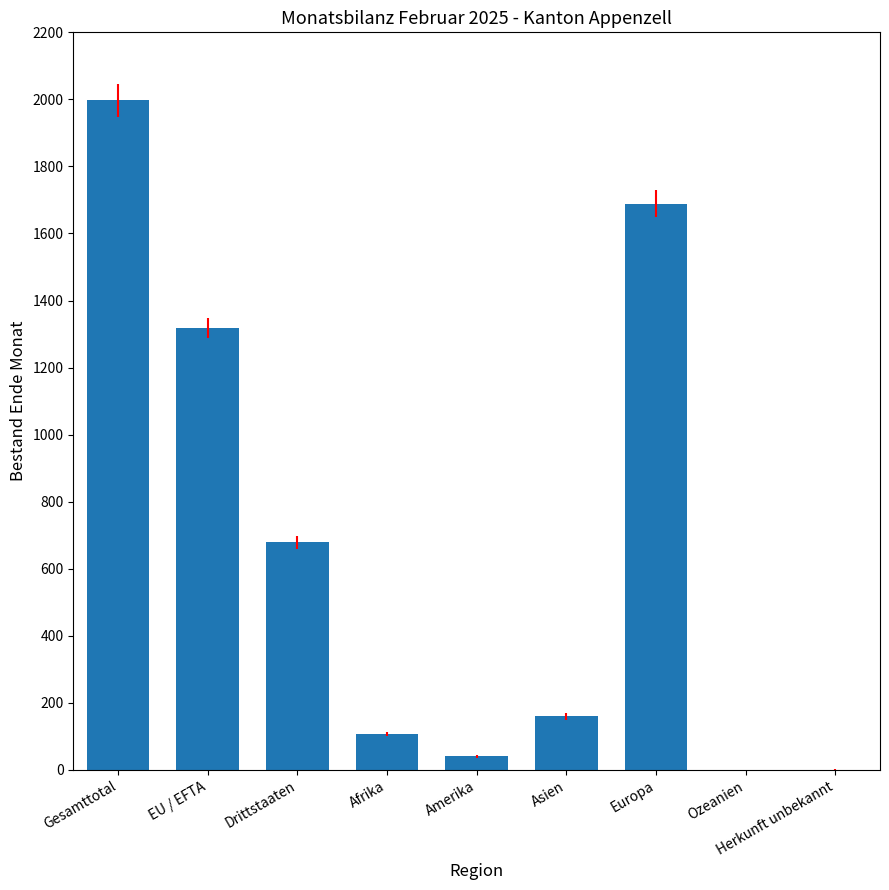

Is it true that the value at Gesamttotal is 853?

False